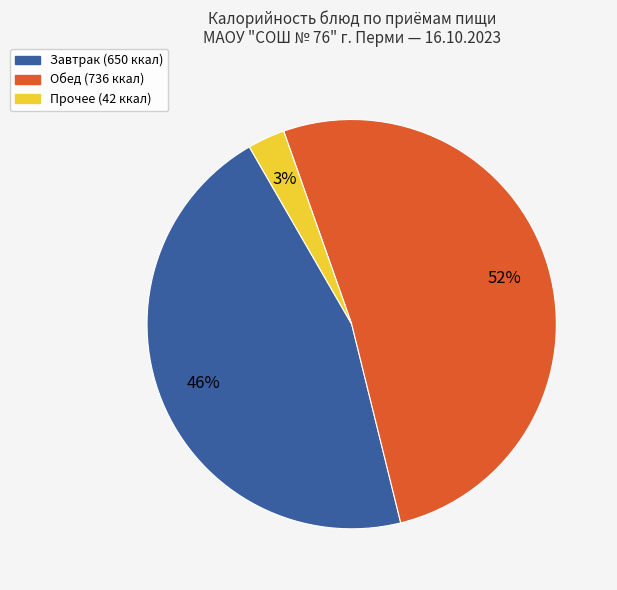

To the nearest percent, what is the average slice percentage?

33%